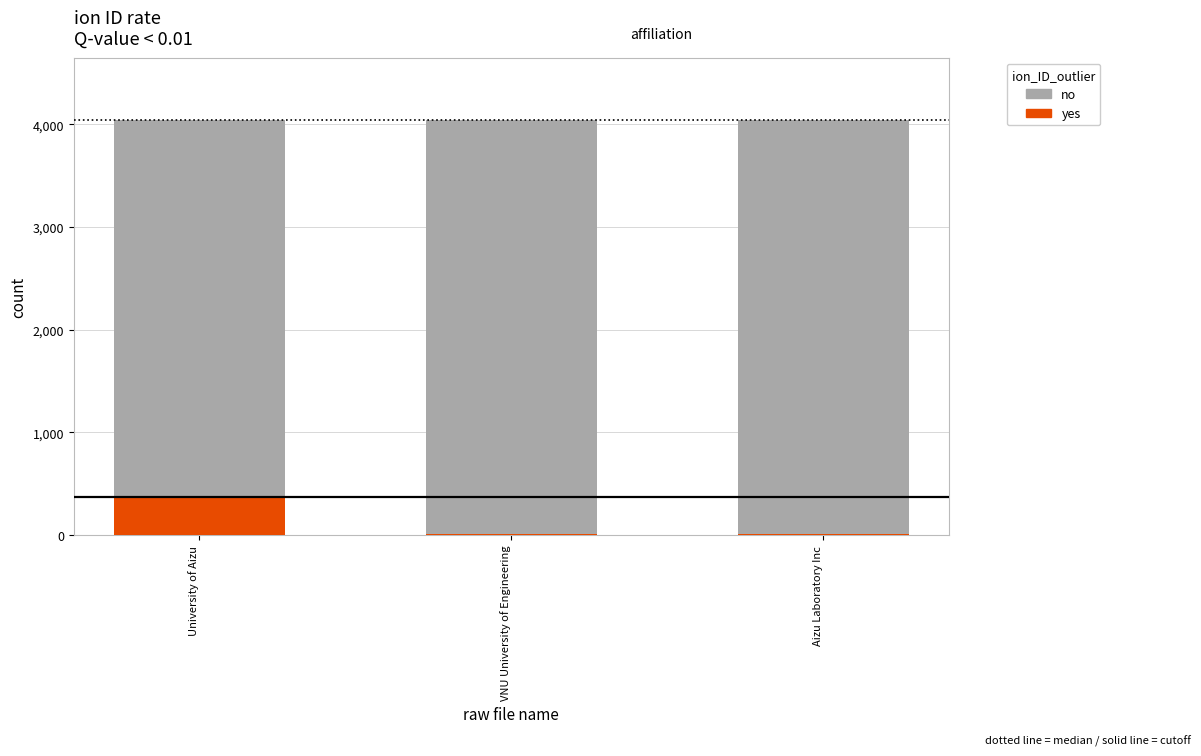

What is the label of the 2nd bar from the left?

VNU University of Engineering